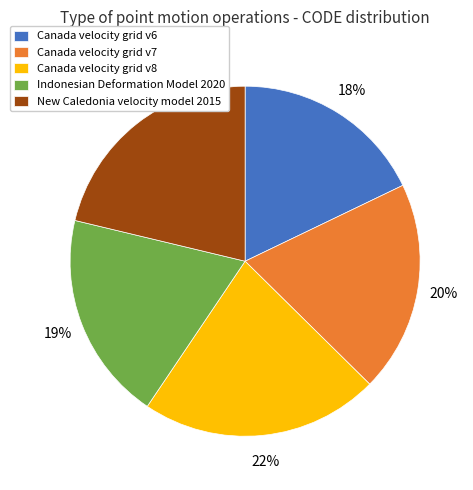

Between Indonesian Deformation Model 2020 and New Caledonia velocity model 2015, which is larger?

New Caledonia velocity model 2015